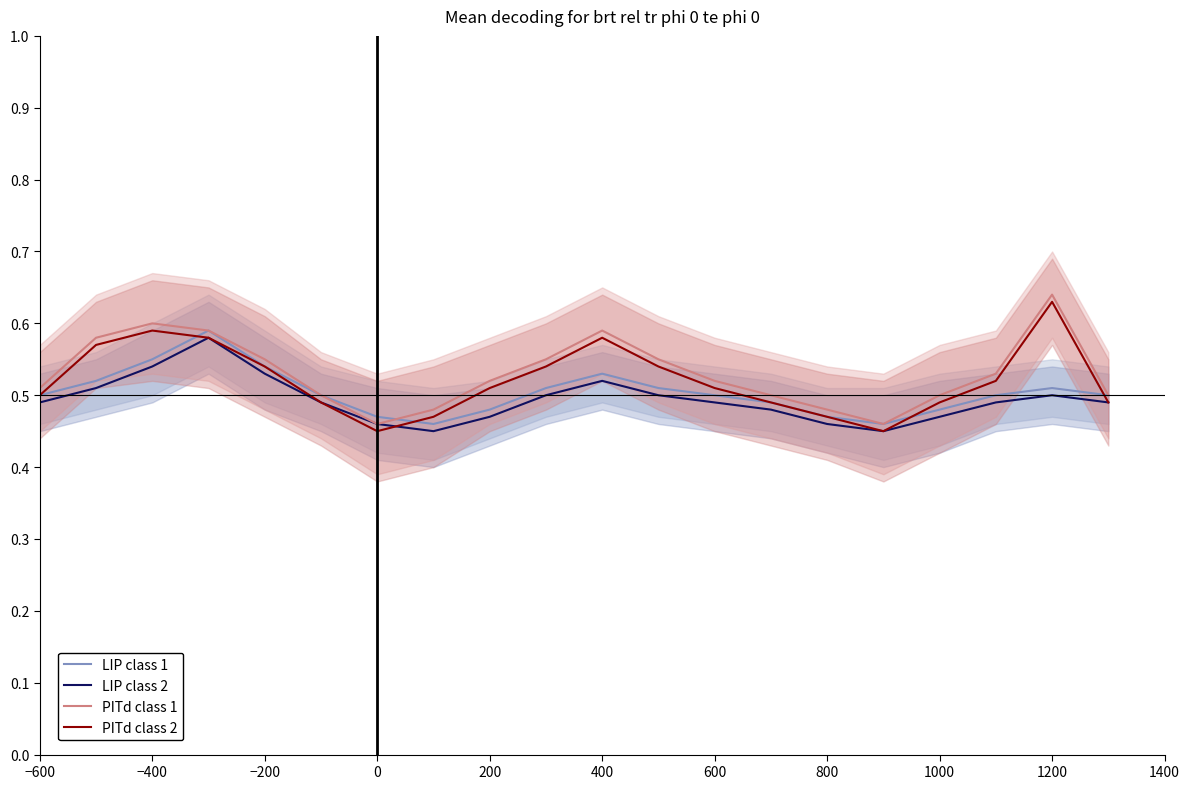

What is the difference between the maximum and minimum values in the PITd class 2 series?

0.2